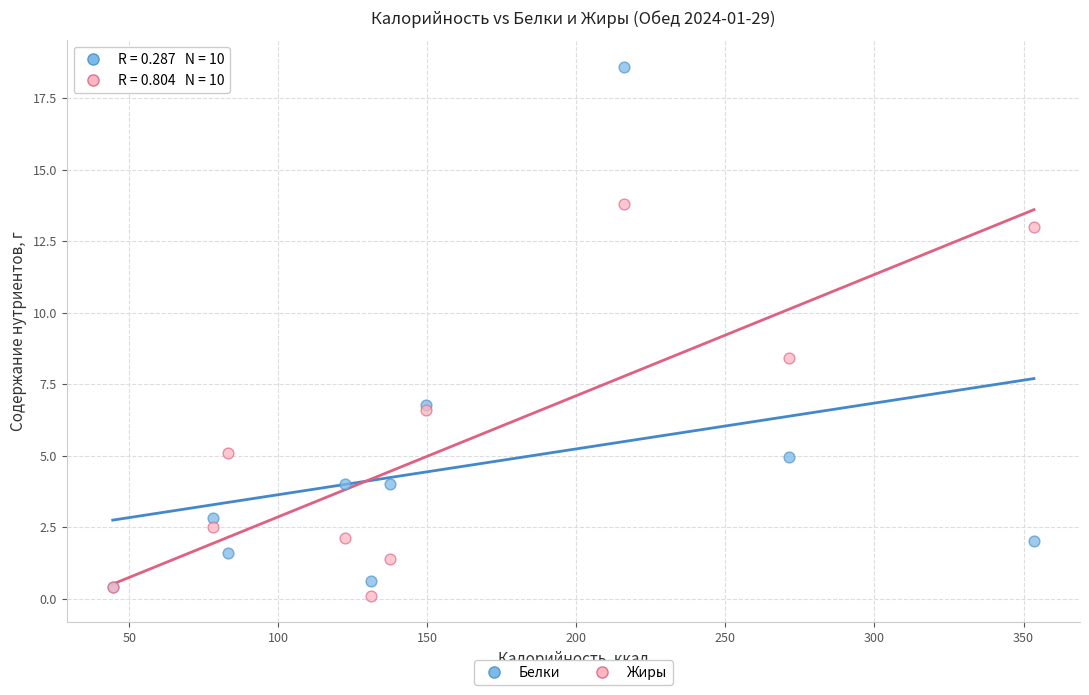

Which series reaches the maximum Y coordinate?

Белки